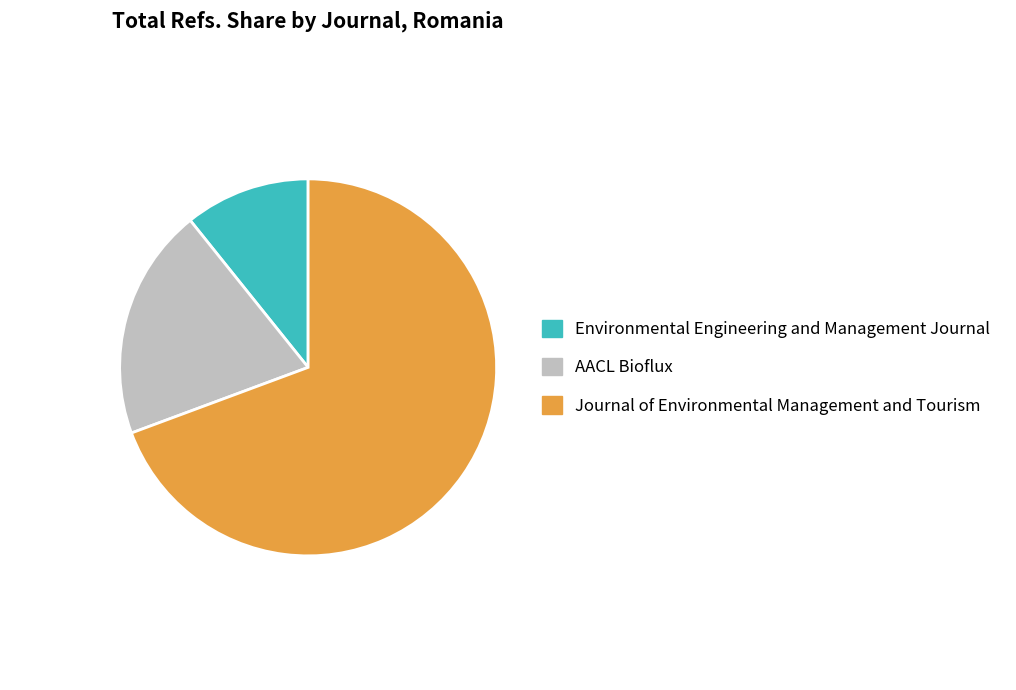

Do Environmental Engineering and Management Journal and Journal of Environmental Management and Tourism together represent more than half of the pie?

Yes